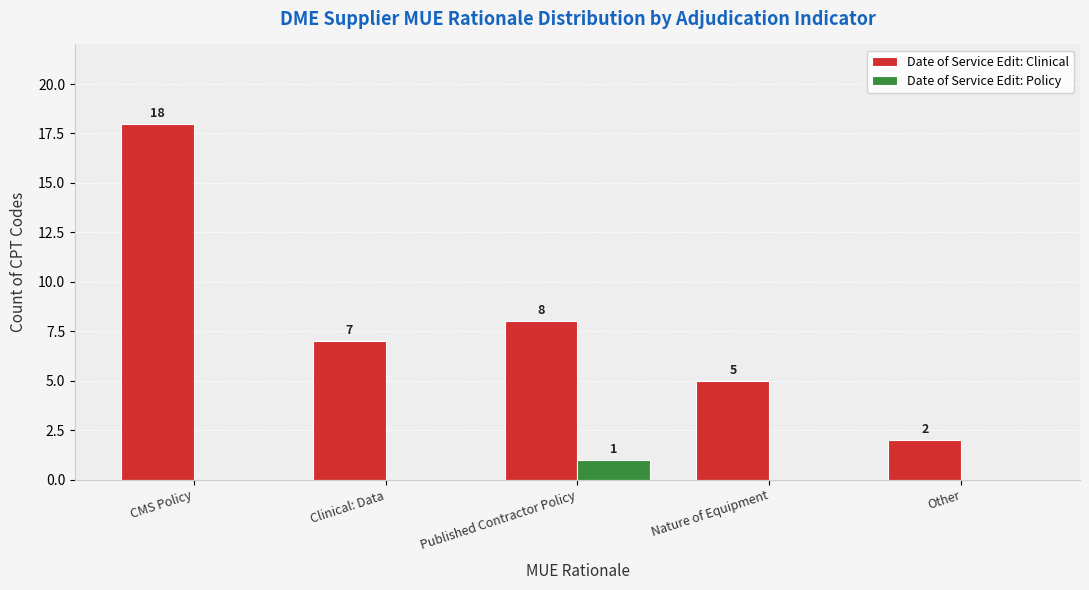

Which series changed the most between Published Contractor Policy and Nature of Equipment?

Date of Service Edit: Clinical